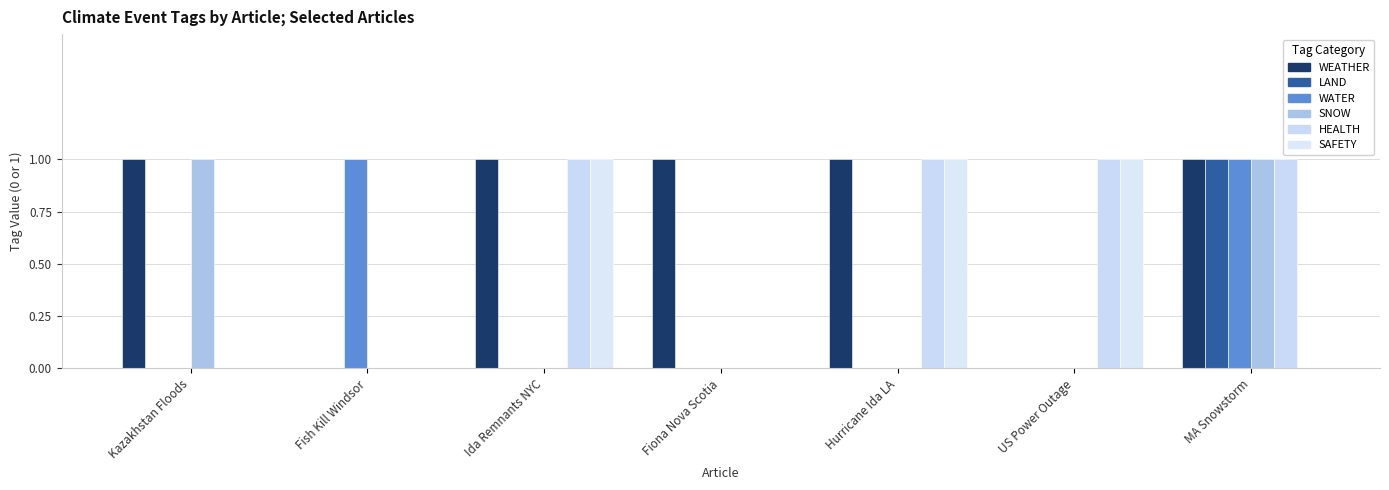

Are the bars horizontal?

No